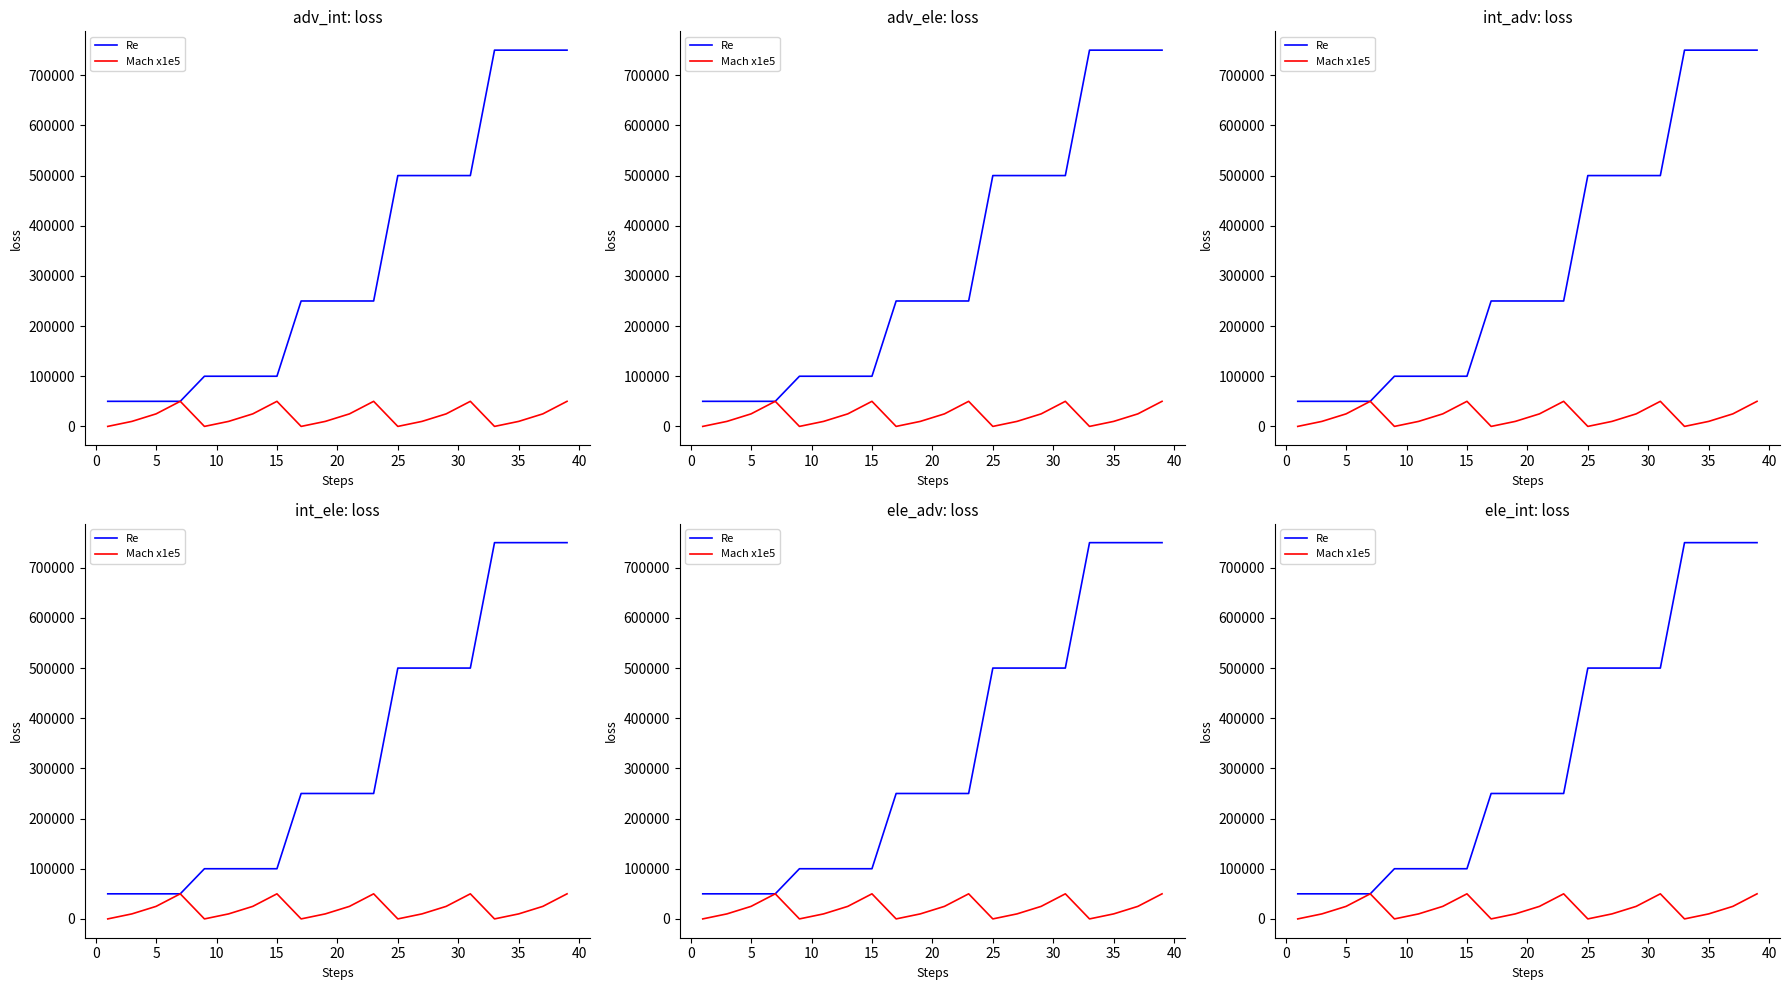

True or false: Mach x1e5 and Re cross at least once.

False